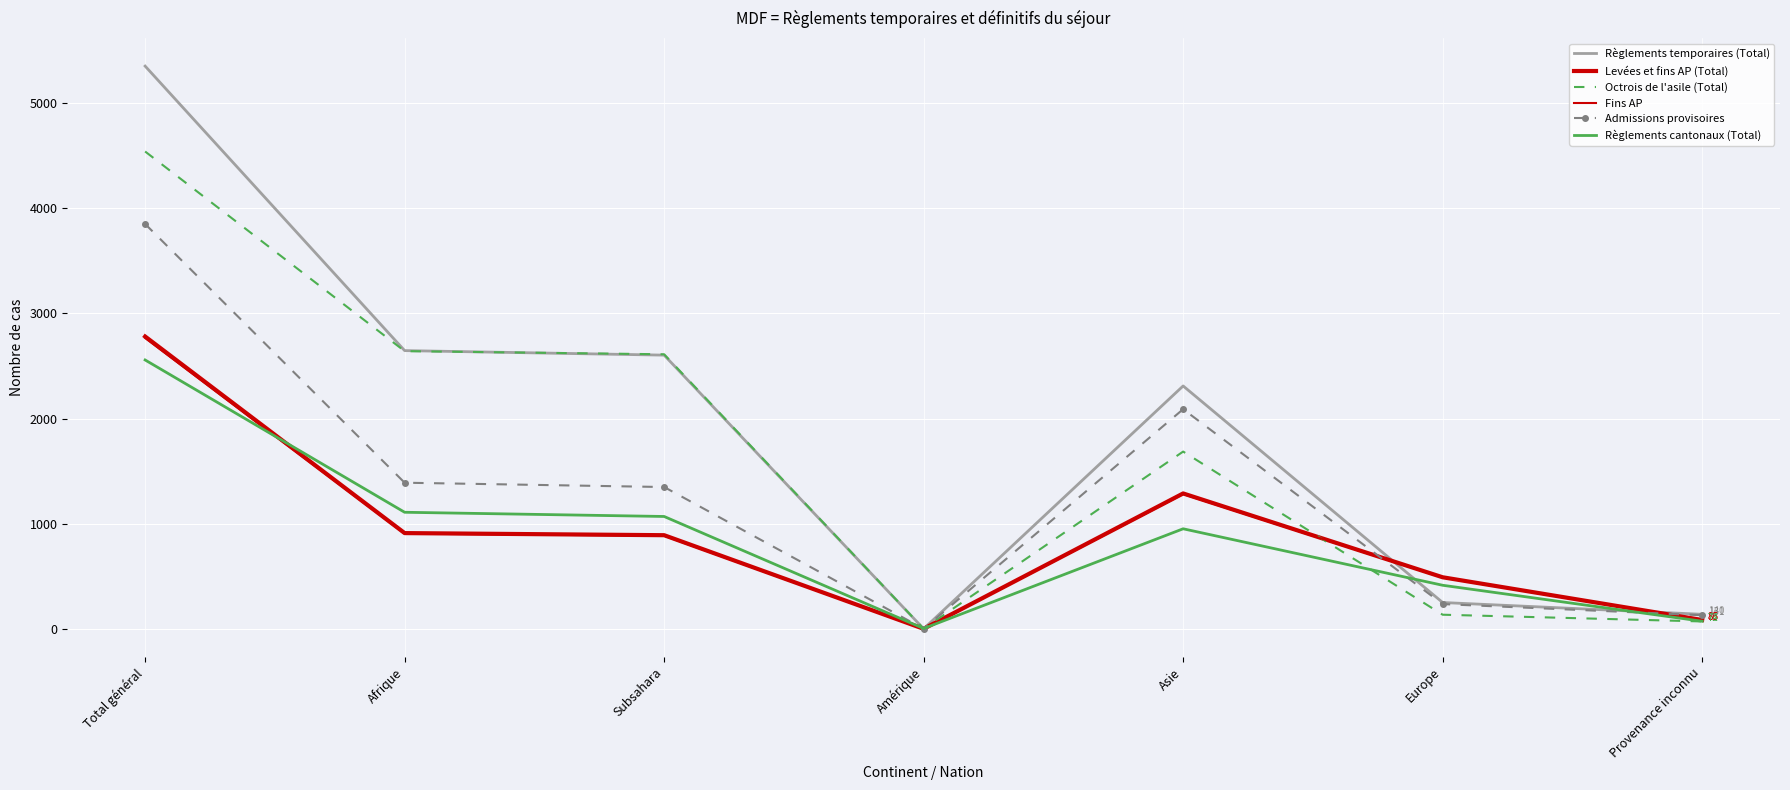

Is it true that Règlements cantonaux (Total) equals 953 at Asie?

True